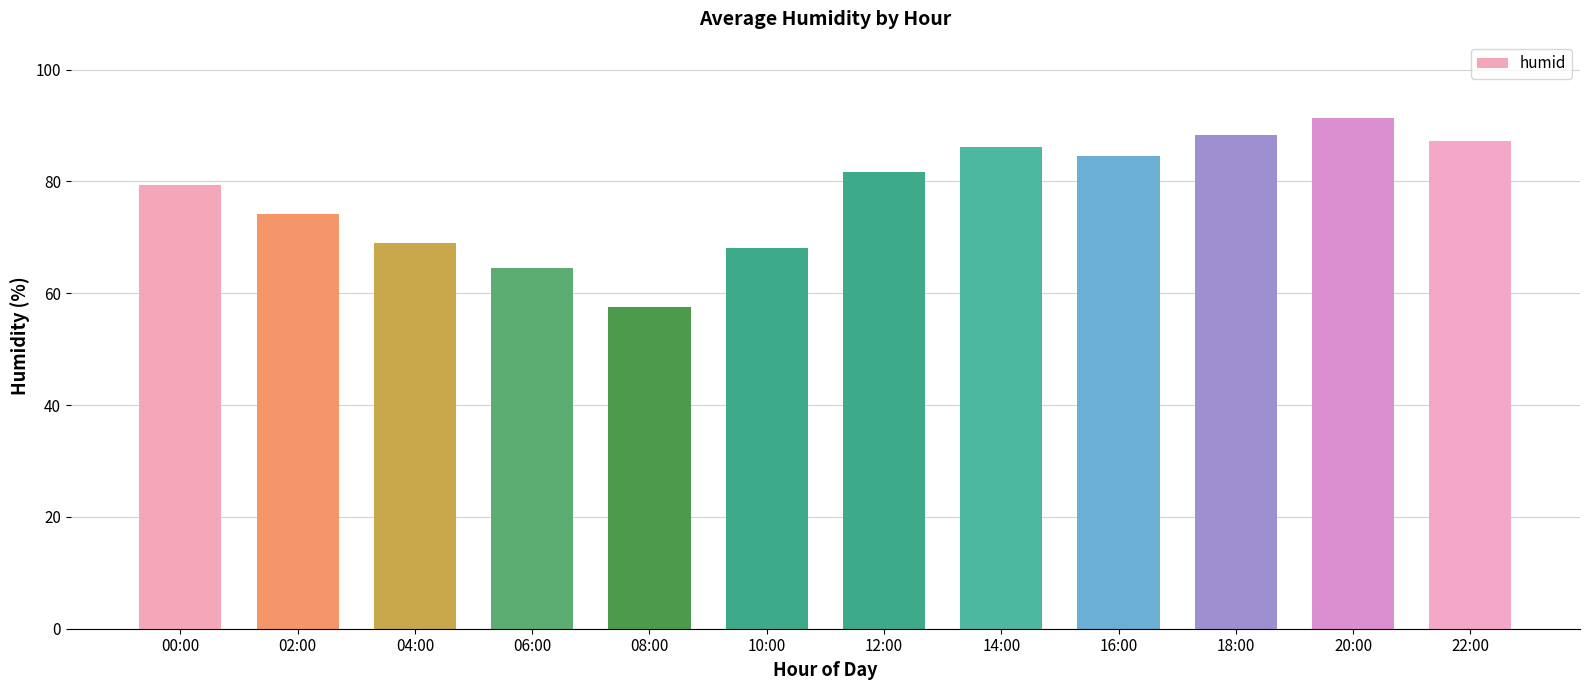

Rank the categories by value from highest to lowest.

20:00, 18:00, 22:00, 14:00, 16:00, 12:00, 00:00, 02:00, 04:00, 10:00, 06:00, 08:00